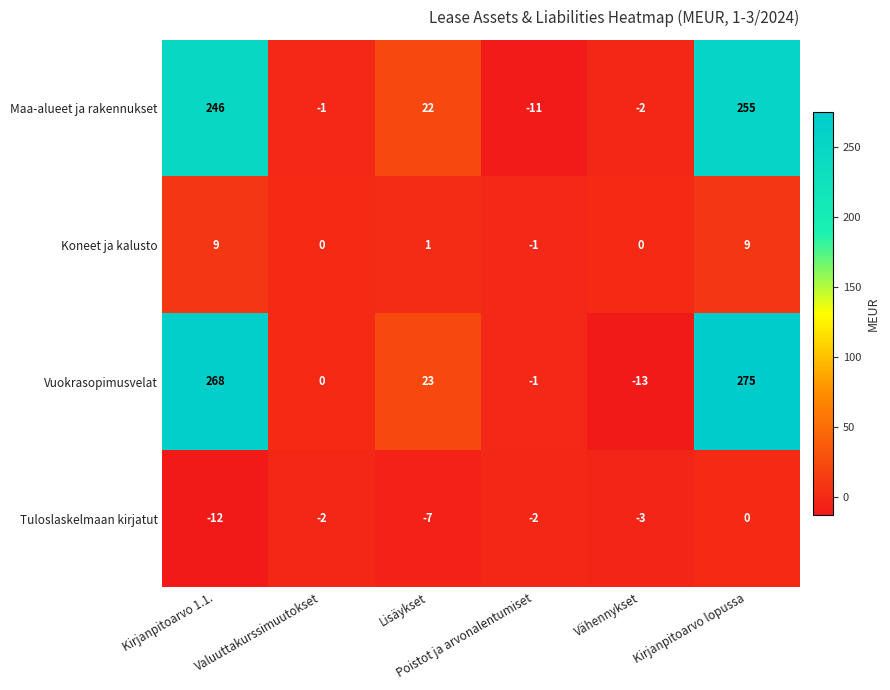

What is the average value of the Tuloslaskelmaan kirjatut series?

-4